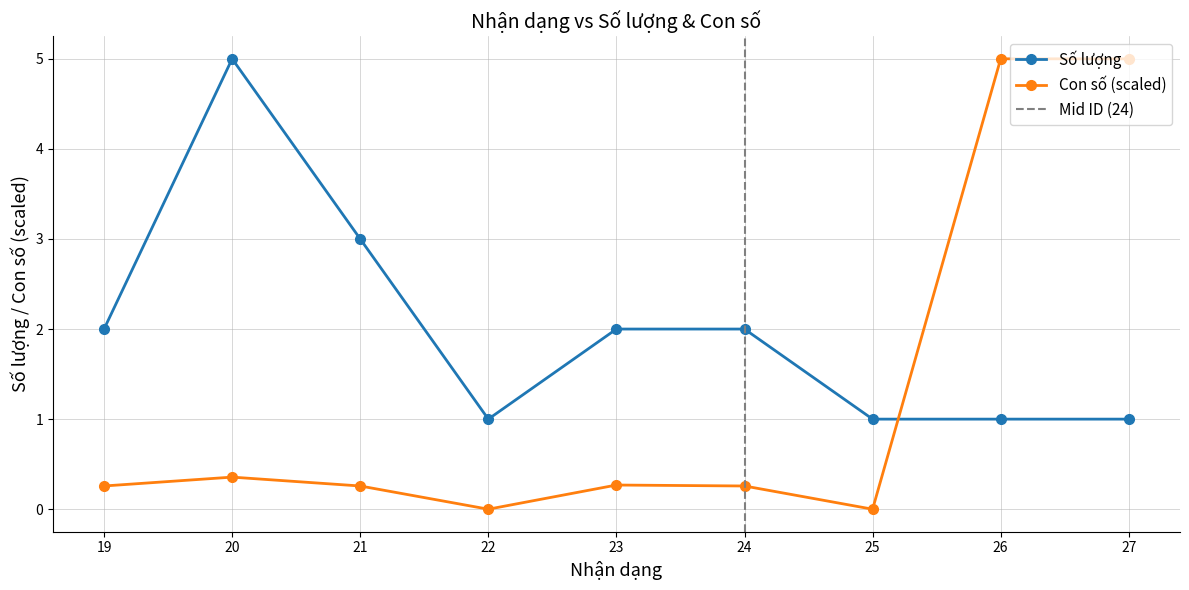

Does the chart display data point markers on the line(s)?

Yes